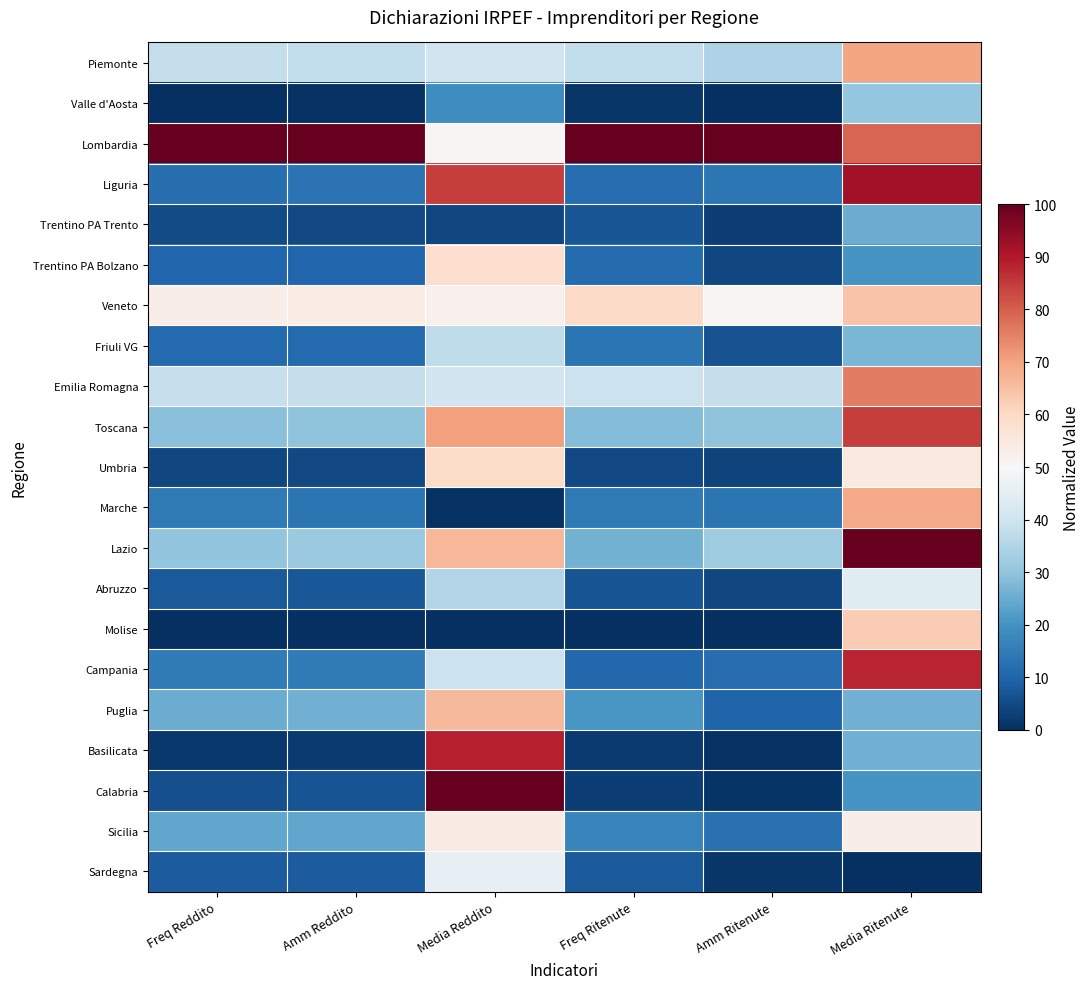

Reading left to right, what are all the values shown in this chart?

Piemonte: Freq Reddito=0.4	Amm Reddito=0.4	Media Reddito=0.4	Freq Ritenute=0.4	Amm Ritenute=0.3	Media Ritenute=0.7
Valle d'Aosta: Freq Reddito=0.0	Amm Reddito=0.0	Media Reddito=0.2	Freq Ritenute=0.0	Amm Ritenute=0.0	Media Ritenute=0.3
Lombardia: Freq Reddito=1.0	Amm Reddito=1.0	Media Reddito=0.5	Freq Ritenute=1.0	Amm Ritenute=1.0	Media Ritenute=0.8
Liguria: Freq Reddito=0.1	Amm Reddito=0.1	Media Reddito=0.8	Freq Ritenute=0.1	Amm Ritenute=0.1	Media Ritenute=0.9
Trentino PA Trento: Freq Reddito=0.1	Amm Reddito=0.1	Media Reddito=0.0	Freq Ritenute=0.1	Amm Ritenute=0.0	Media Ritenute=0.3
Trentino PA Bolzano: Freq Reddito=0.1	Amm Reddito=0.1	Media Reddito=0.6	Freq Ritenute=0.1	Amm Ritenute=0.0	Media Ritenute=0.2
Veneto: Freq Reddito=0.5	Amm Reddito=0.5	Media Reddito=0.5	Freq Ritenute=0.6	Amm Ritenute=0.5	Media Ritenute=0.6
Friuli VG: Freq Reddito=0.1	Amm Reddito=0.1	Media Reddito=0.4	Freq Ritenute=0.1	Amm Ritenute=0.1	Media Ritenute=0.3
Emilia Romagna: Freq Reddito=0.4	Amm Reddito=0.4	Media Reddito=0.4	Freq Ritenute=0.4	Amm Ritenute=0.4	Media Ritenute=0.8
Toscana: Freq Reddito=0.3	Amm Reddito=0.3	Media Reddito=0.7	Freq Ritenute=0.3	Amm Ritenute=0.3	Media Ritenute=0.8
Umbria: Freq Reddito=0.0	Amm Reddito=0.0	Media Reddito=0.6	Freq Ritenute=0.1	Amm Ritenute=0.0	Media Ritenute=0.5
Marche: Freq Reddito=0.1	Amm Reddito=0.1	Media Reddito=0.0	Freq Ritenute=0.1	Amm Ritenute=0.1	Media Ritenute=0.7
Lazio: Freq Reddito=0.3	Amm Reddito=0.3	Media Reddito=0.7	Freq Ritenute=0.3	Amm Ritenute=0.3	Media Ritenute=1.0
Abruzzo: Freq Reddito=0.1	Amm Reddito=0.1	Media Reddito=0.4	Freq Ritenute=0.1	Amm Ritenute=0.0	Media Ritenute=0.4
Molise: Freq Reddito=0.0	Amm Reddito=0.0	Media Reddito=0.0	Freq Ritenute=0.0	Amm Ritenute=0.0	Media Ritenute=0.6
Campania: Freq Reddito=0.2	Amm Reddito=0.1	Media Reddito=0.4	Freq Ritenute=0.1	Amm Ritenute=0.1	Media Ritenute=0.9
Puglia: Freq Reddito=0.3	Amm Reddito=0.3	Media Reddito=0.7	Freq Ritenute=0.2	Amm Ritenute=0.1	Media Ritenute=0.3
Basilicata: Freq Reddito=0.0	Amm Reddito=0.0	Media Reddito=0.9	Freq Ritenute=0.0	Amm Ritenute=0.0	Media Ritenute=0.3
Calabria: Freq Reddito=0.1	Amm Reddito=0.1	Media Reddito=1.0	Freq Ritenute=0.0	Amm Ritenute=0.0	Media Ritenute=0.2
Sicilia: Freq Reddito=0.2	Amm Reddito=0.2	Media Reddito=0.5	Freq Ritenute=0.2	Amm Ritenute=0.1	Media Ritenute=0.5
Sardegna: Freq Reddito=0.1	Amm Reddito=0.1	Media Reddito=0.5	Freq Ritenute=0.1	Amm Ritenute=0.0	Media Ritenute=0.0